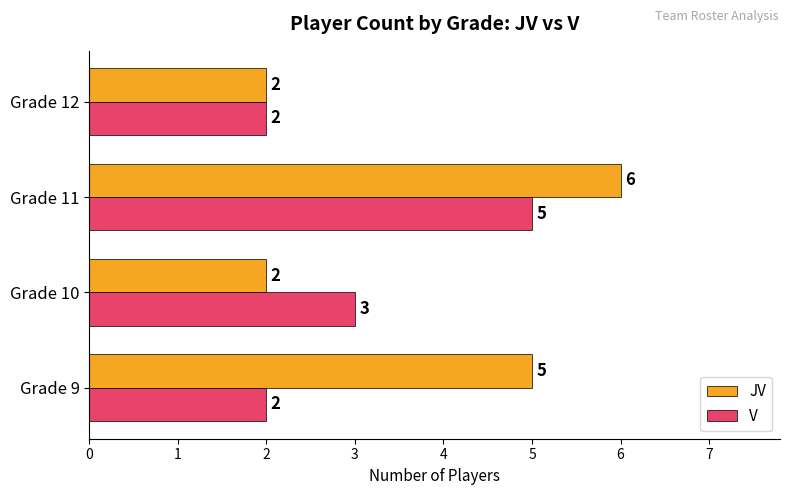

Where is V nearest to the value 3?

Grade 10